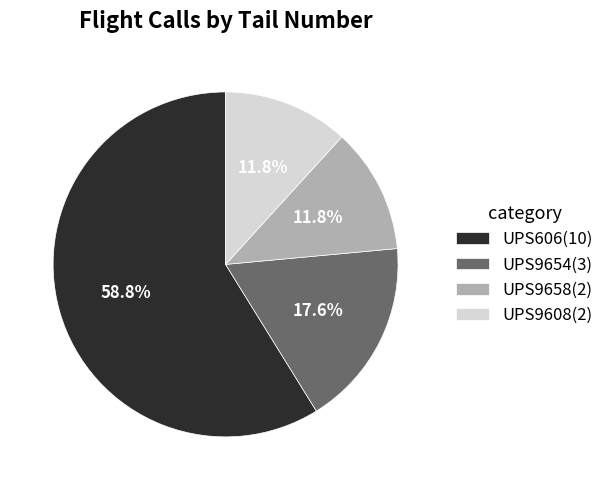

How many segments does this pie chart have?

4